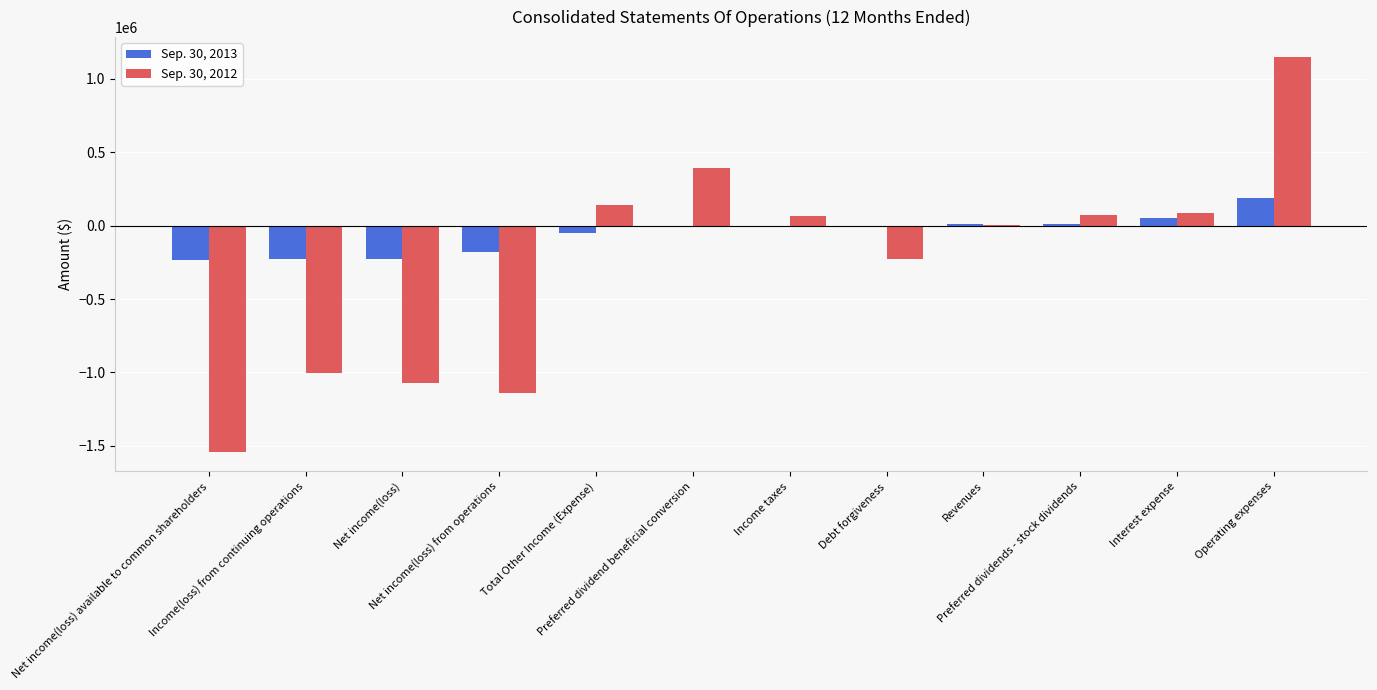

What is the maximum value shown in the chart?

1148760